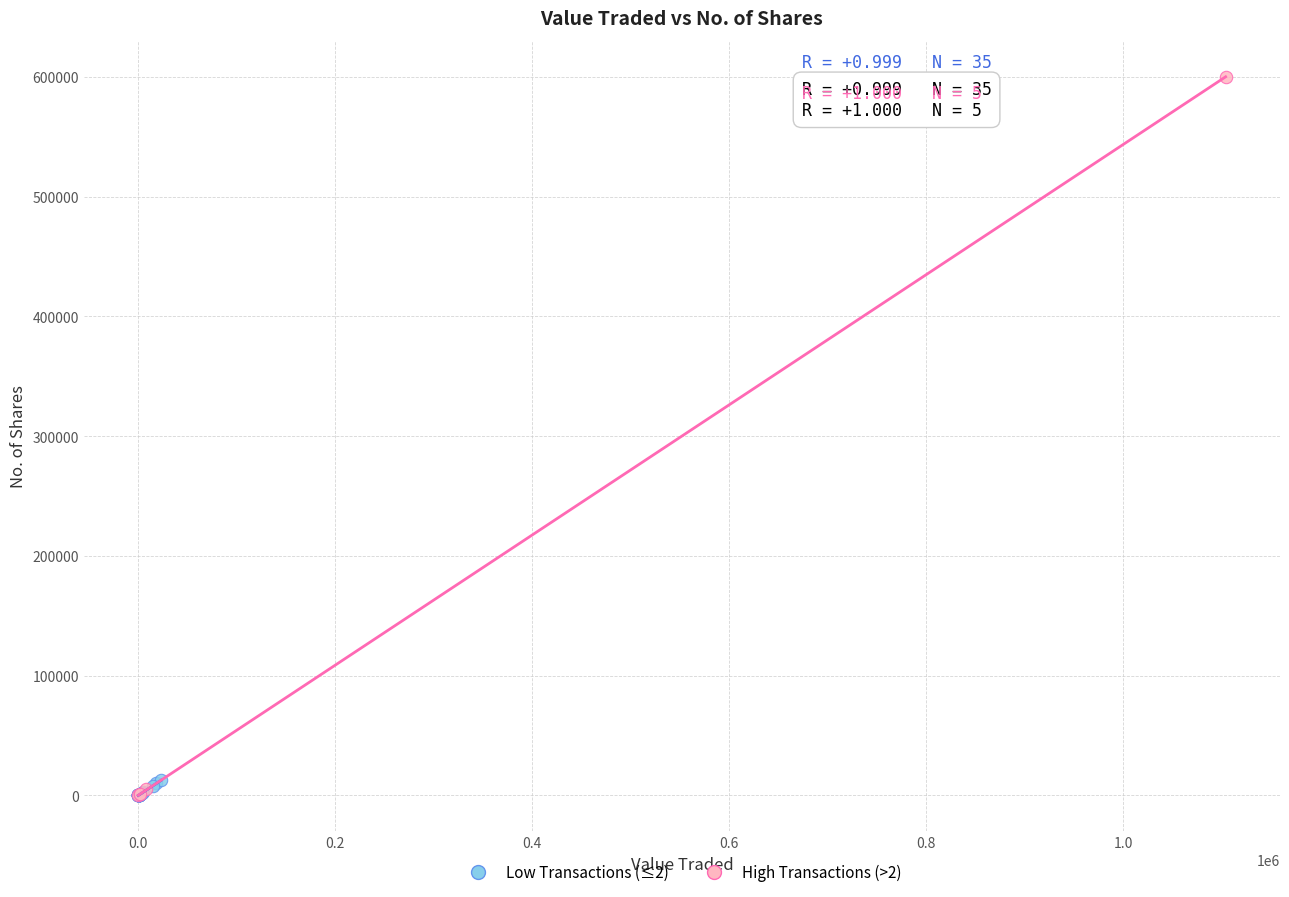

Which series reaches the maximum Y coordinate?

High Transactions (>2)